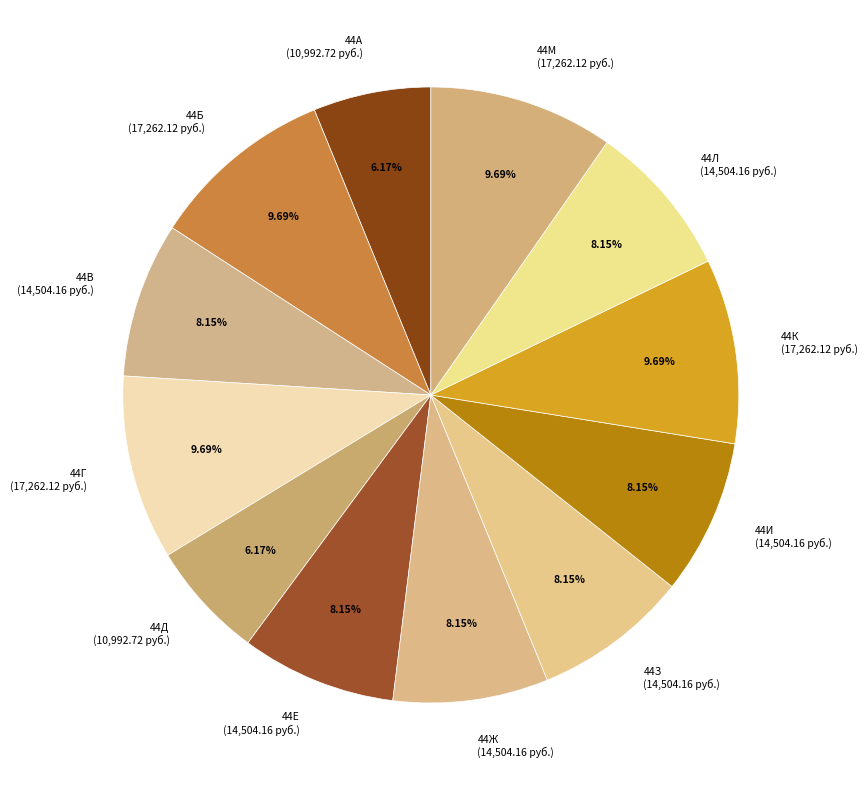

To the nearest percent, what is the combined percentage of 44Д and 44В?

14%